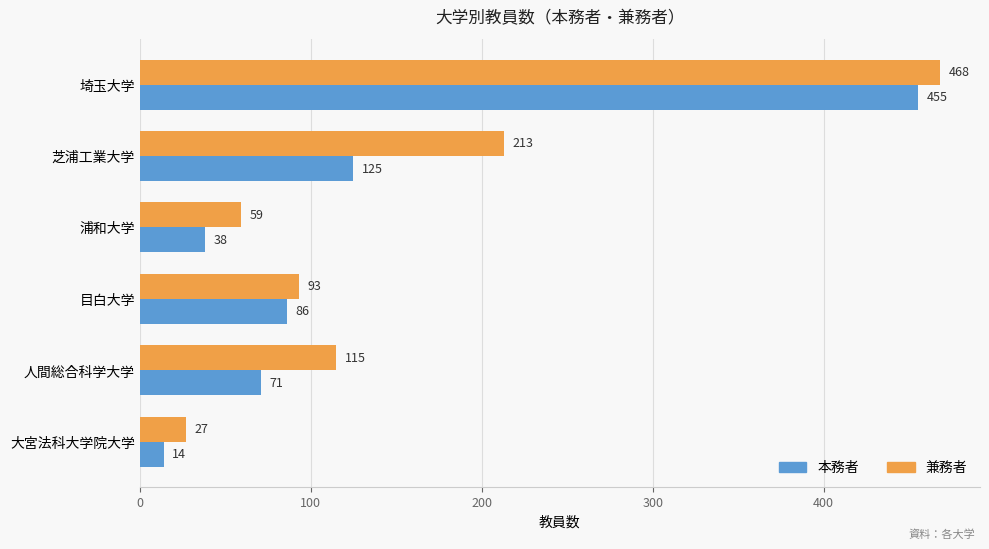

What value does the 兼務者 series have at 芝浦工業大学, to the nearest 10?

210